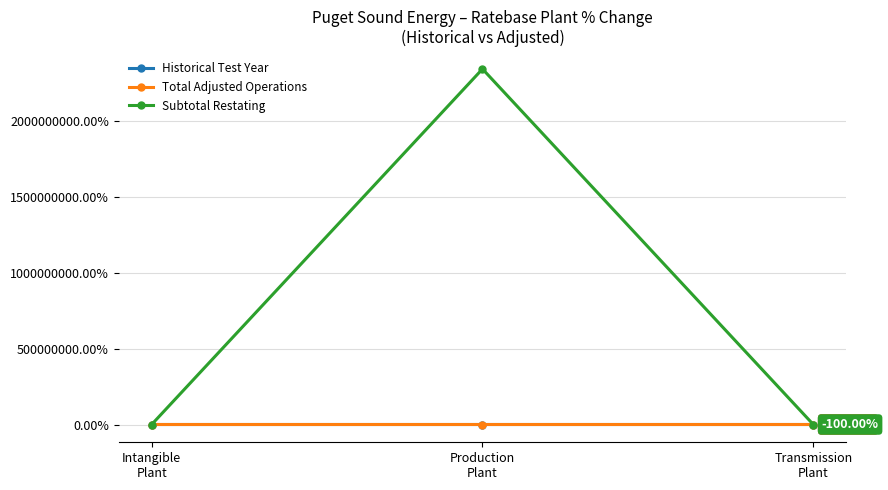

What is the value of the Historical Test Year point at the 2nd from the left?

1488.2